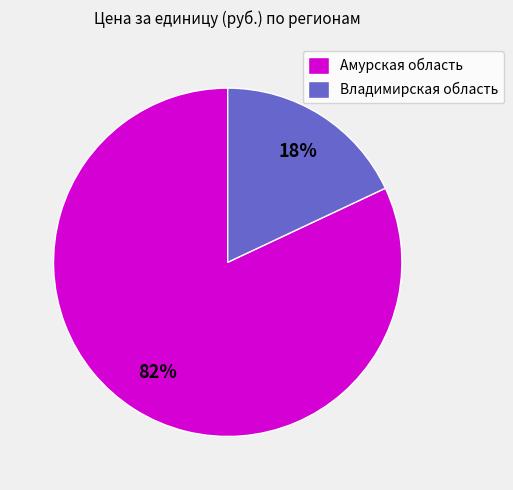

To the nearest percent, what portion does Амурская область represent?

82%